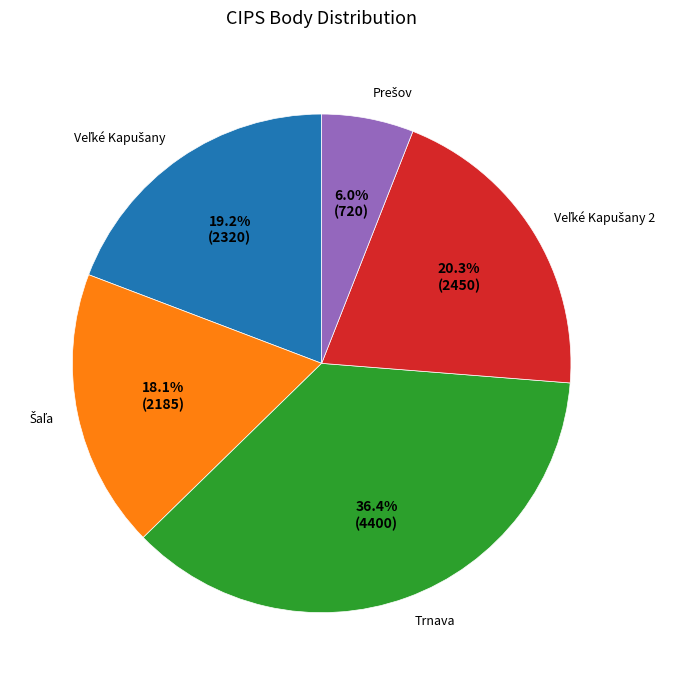

What percentage is NOT represented by Trnava?

63.6%